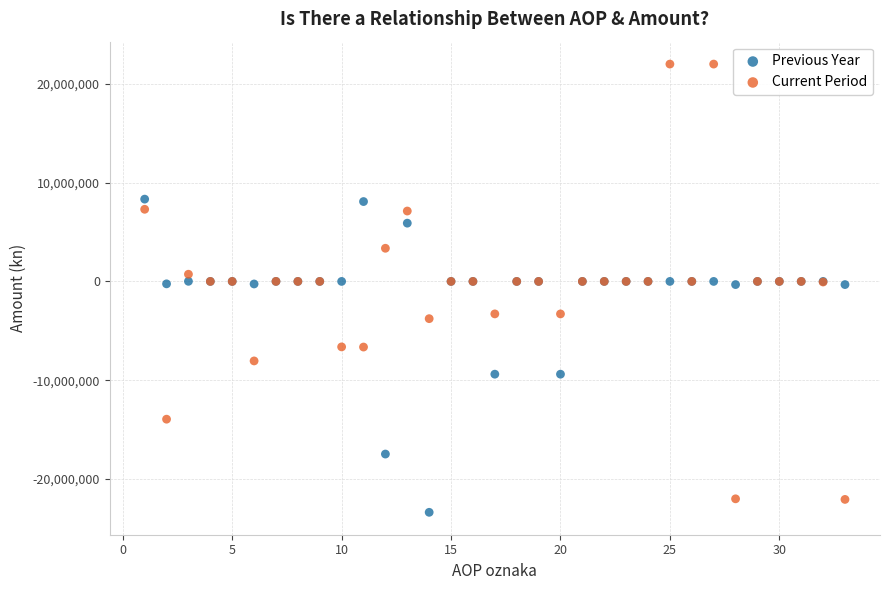

Which series has the largest Y range (max minus min)?

Current Period